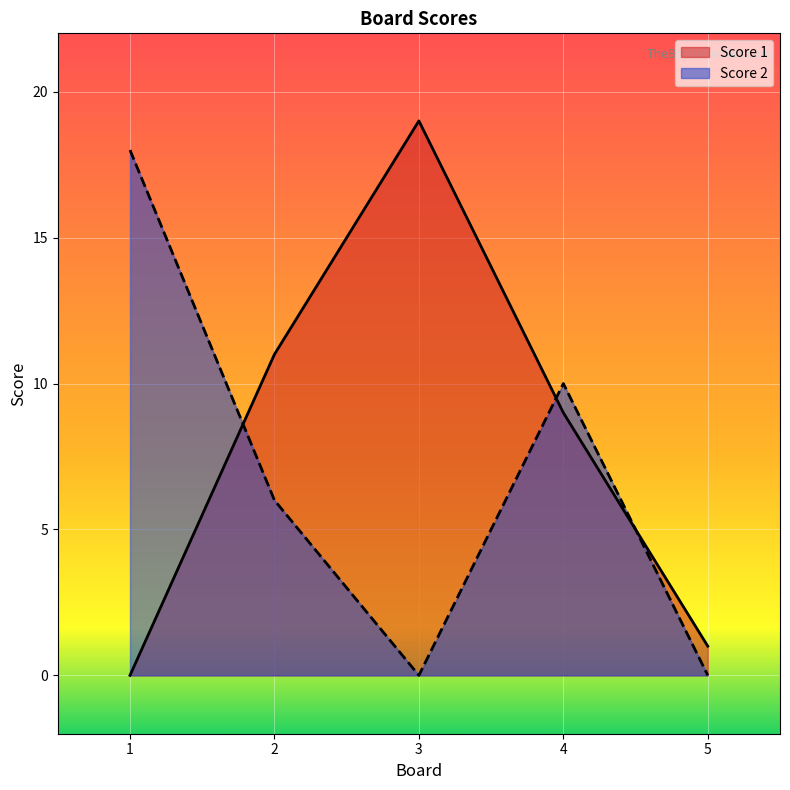

Reading right to left, transcribe all the data shown in this chart.

Score 1: 1	9	19	11	0
Score 2: 0	10	0	6	18